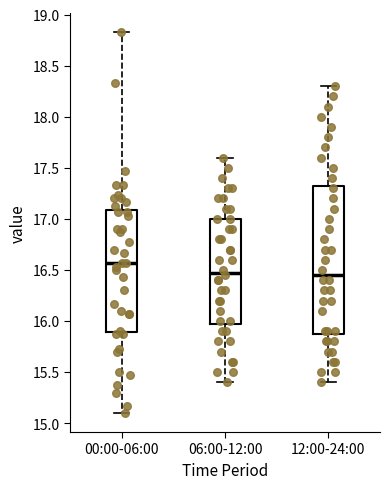

Which box has the highest median line?

00:00-06:00